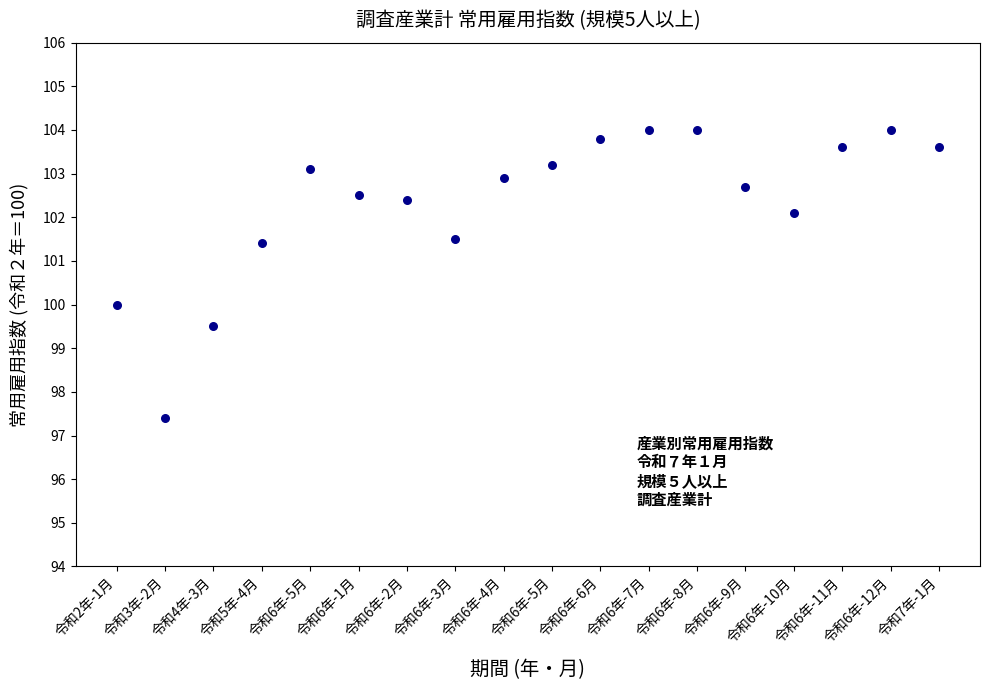

What is the range of Y values (max minus min)?

6.6